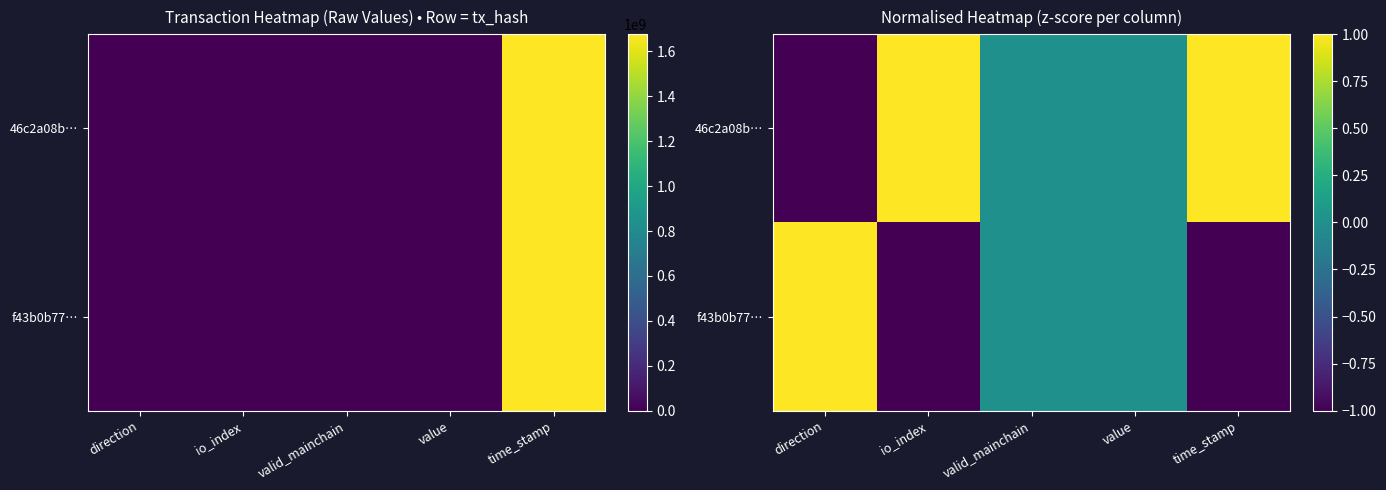

Rank the categories by f43b0b77… value from lowest to highest.

io_index, time_stamp, valid_mainchain, value, direction